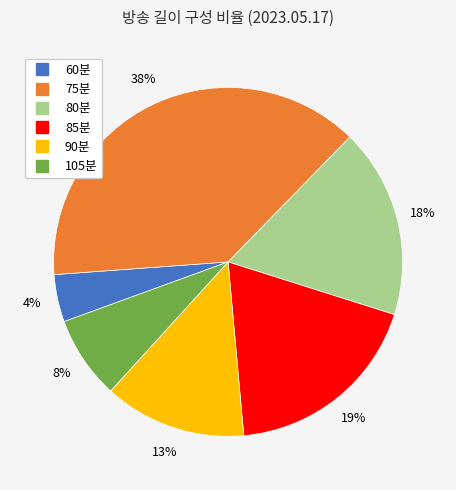

Is there a majority slice in this chart?

No